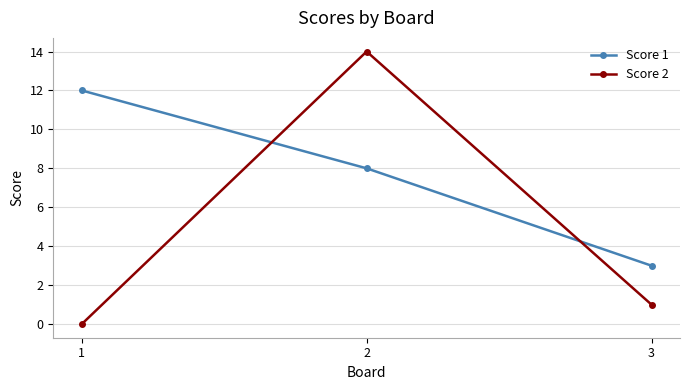

Rank the series by their average value, from highest to lowest.

Score 1, Score 2